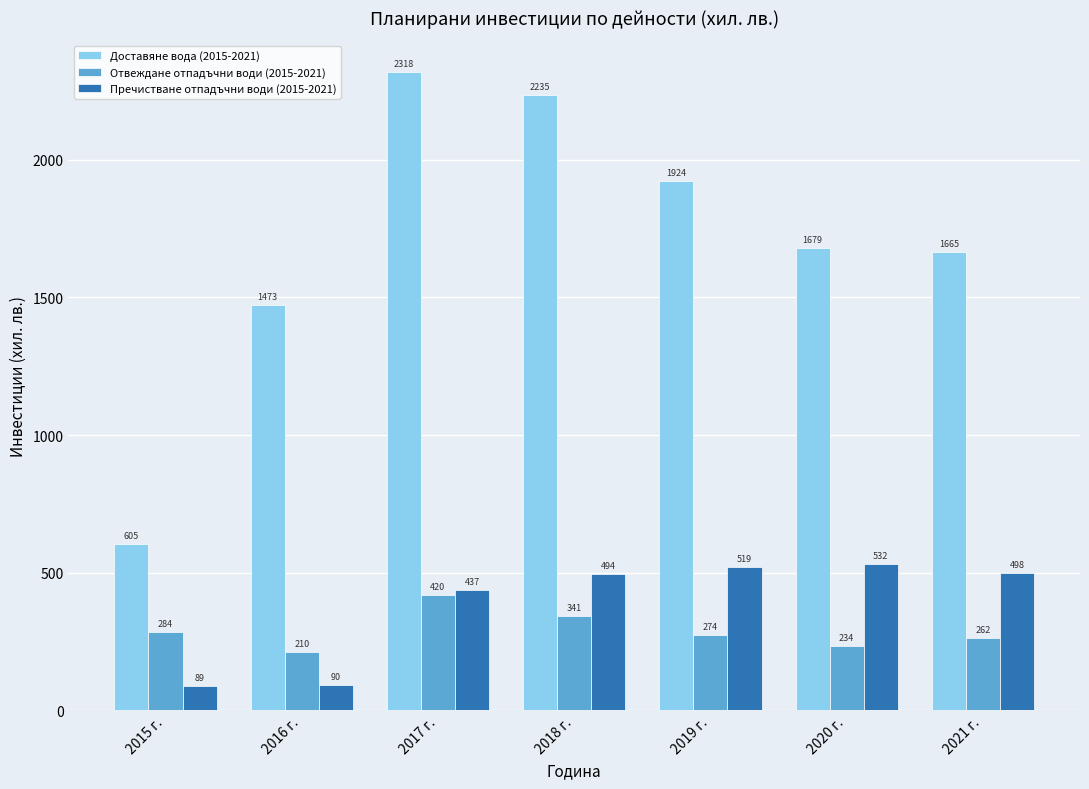

Which series has the largest range (max minus min)?

Доставяне вода (2015-2021)